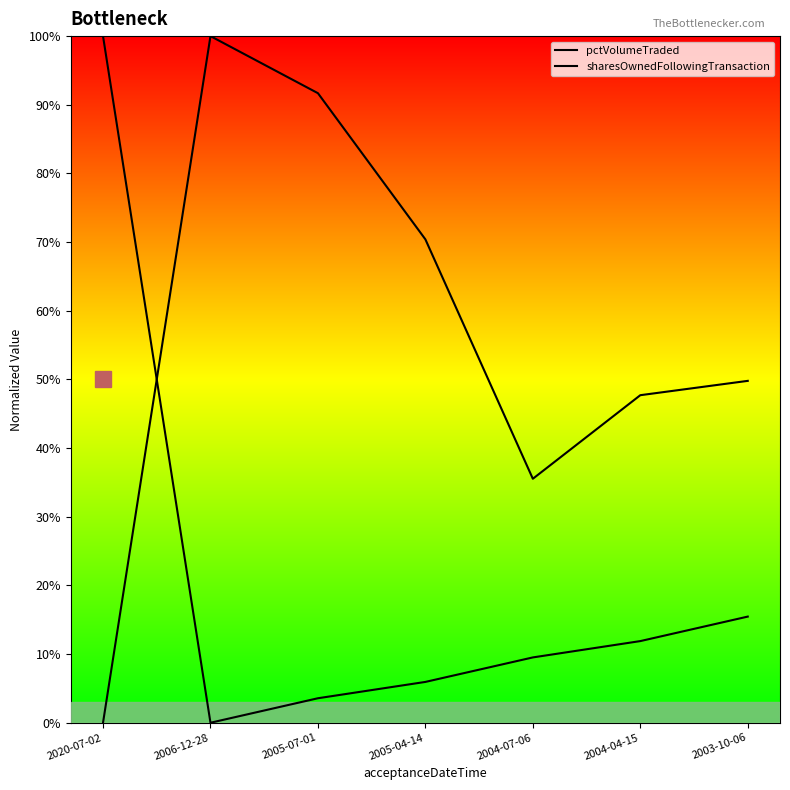

List the series in order of their overall mean, highest first.

pctVolumeTraded, sharesOwnedFollowingTransaction